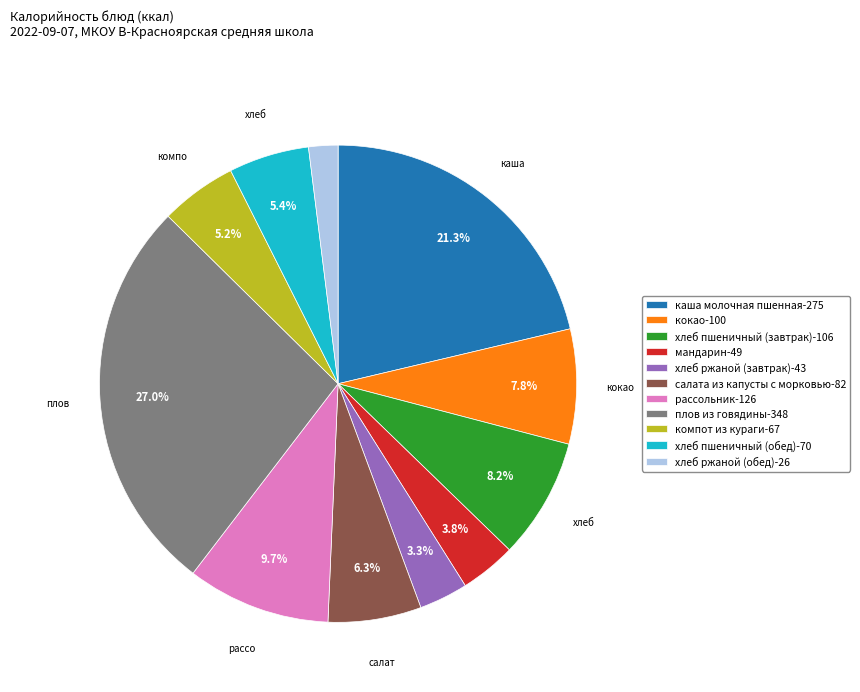

What is the smallest slice in the pie chart?

хлеб ржаной (обед)